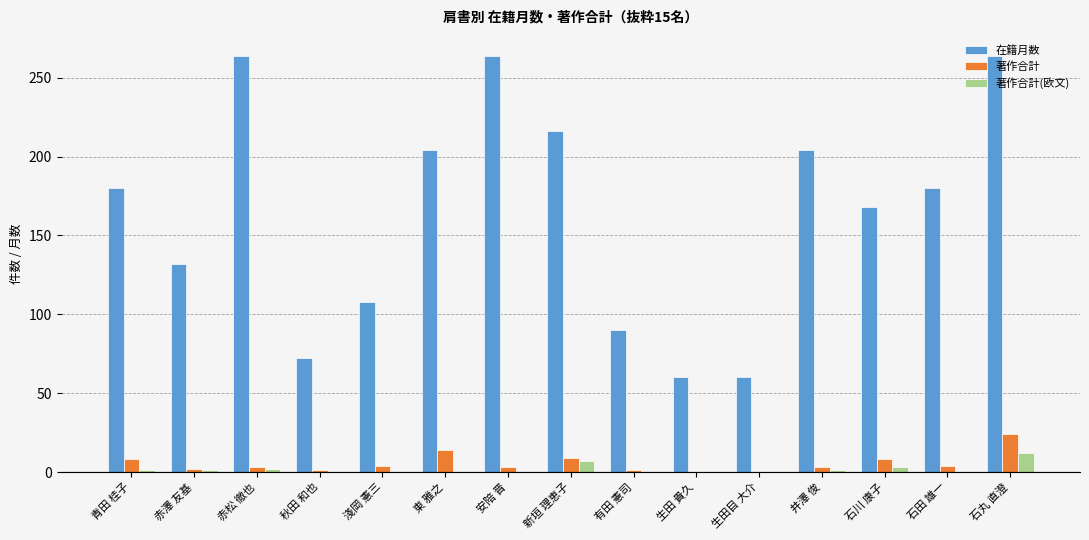

Is it true that 著作合計(欧文) equals 2 at 赤松 徹也?

True